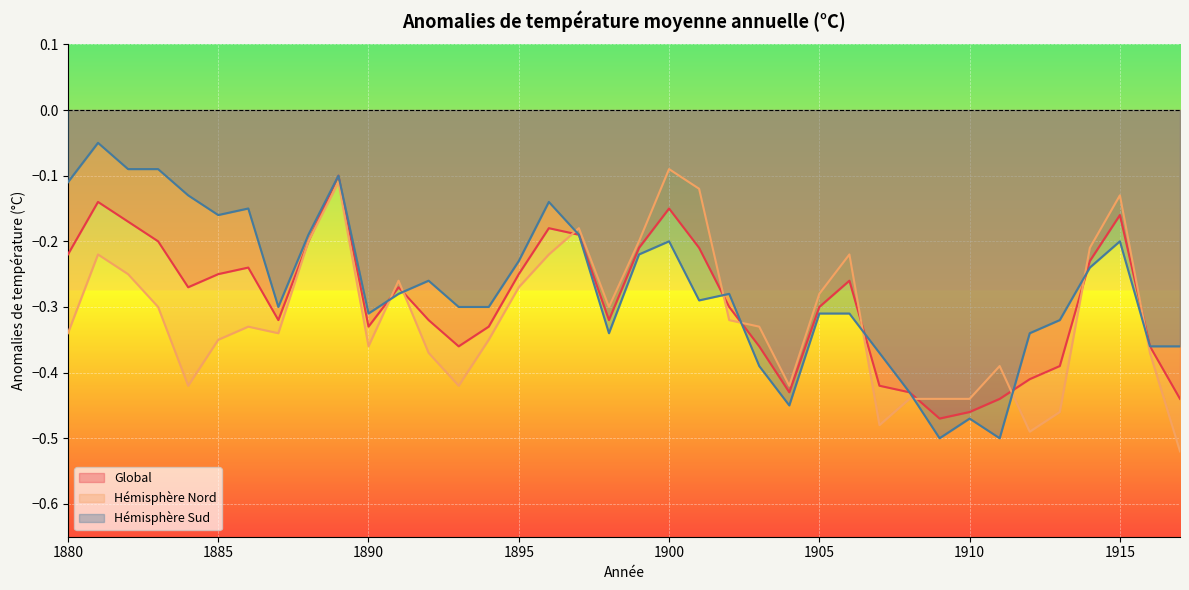

What is the difference between the Hémisphère Sud values at 1890 and 1910?

0.2